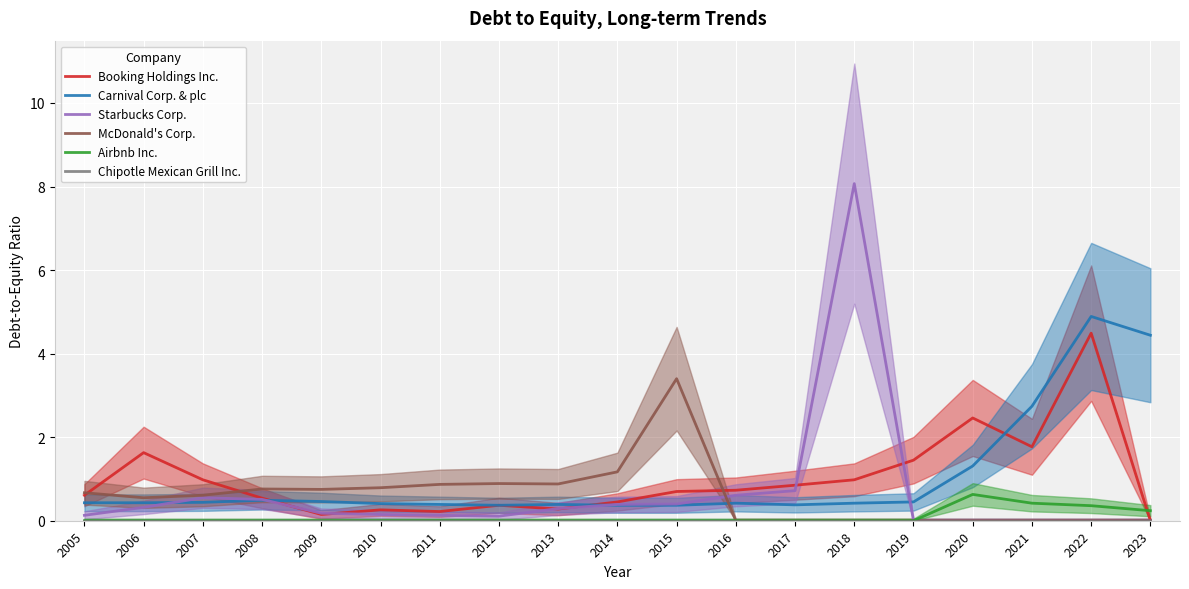

List the series in order of their peak value, highest first.

Starbucks Corp., Carnival Corp. & plc, Booking Holdings Inc., McDonald's Corp., Airbnb Inc., Chipotle Mexican Grill Inc.